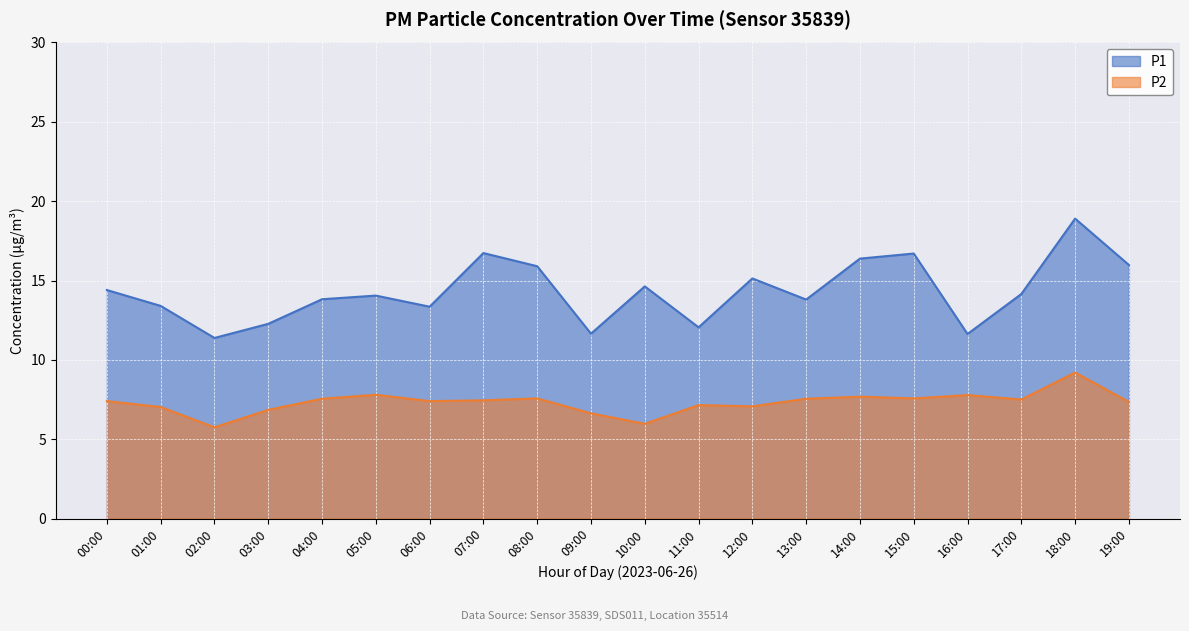

What is the sum of the P1 values at 10:00 and 17:00?

28.8